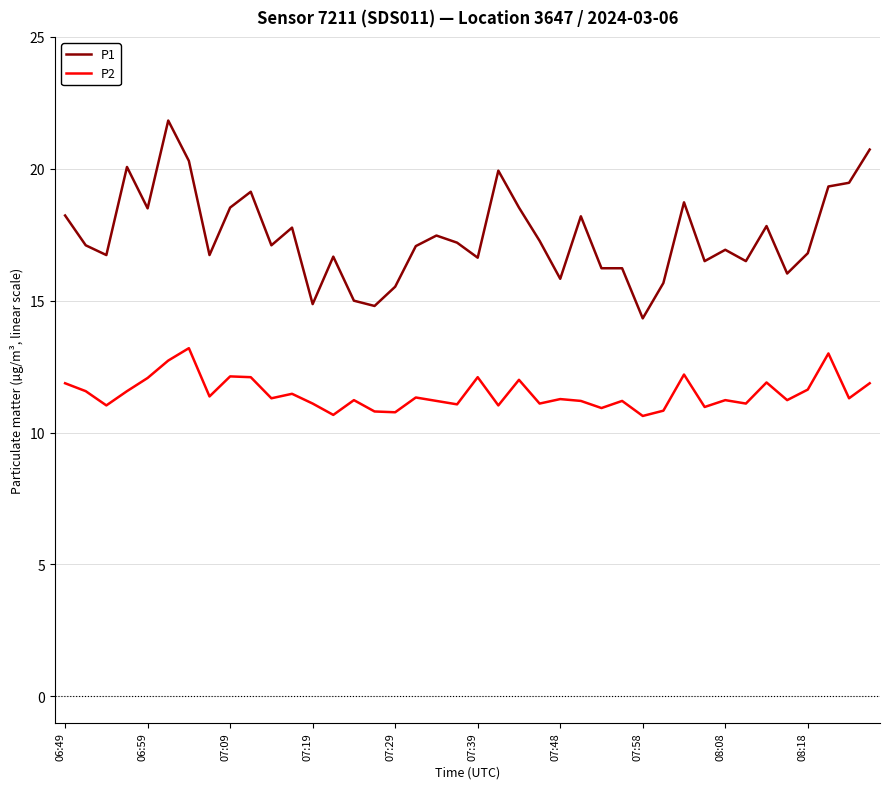

List the series in order of their peak value, lowest first.

P2, P1